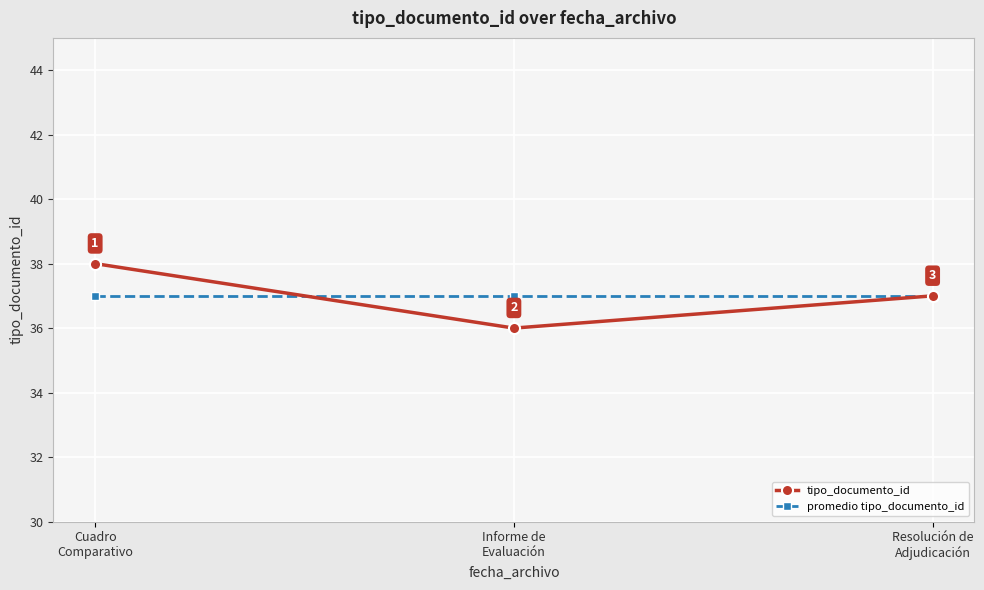

What is the average value of the tipo_documento_id series?

37